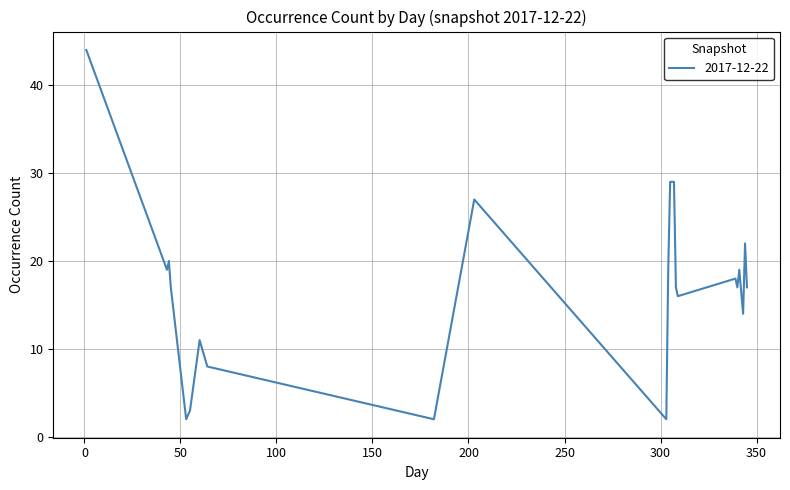

What is the greatest value displayed?

44